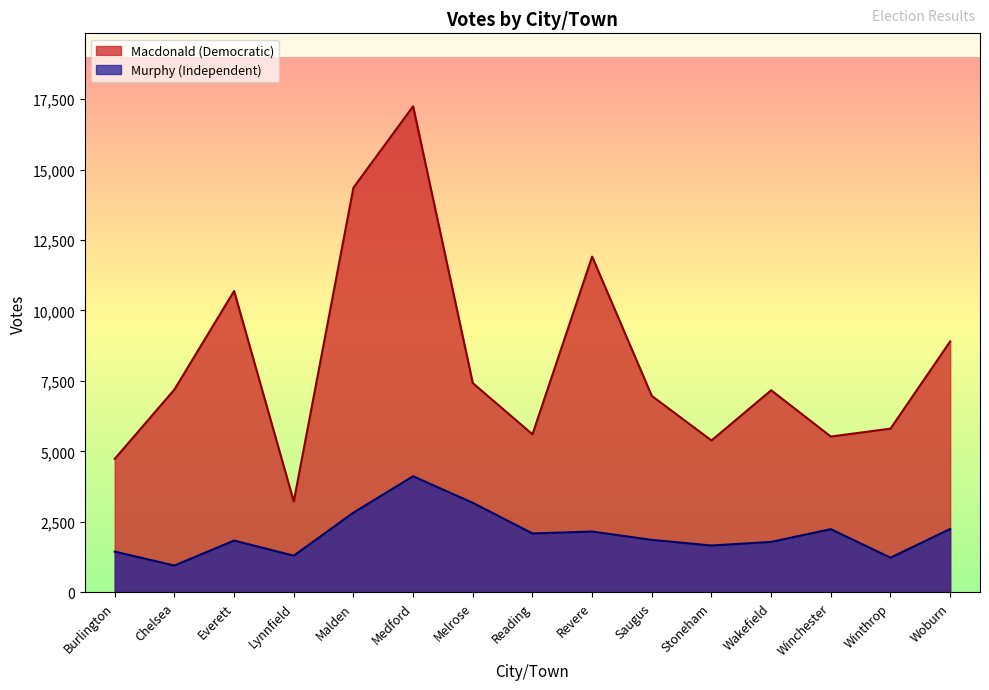

What is the maximum value shown in the chart?

17244